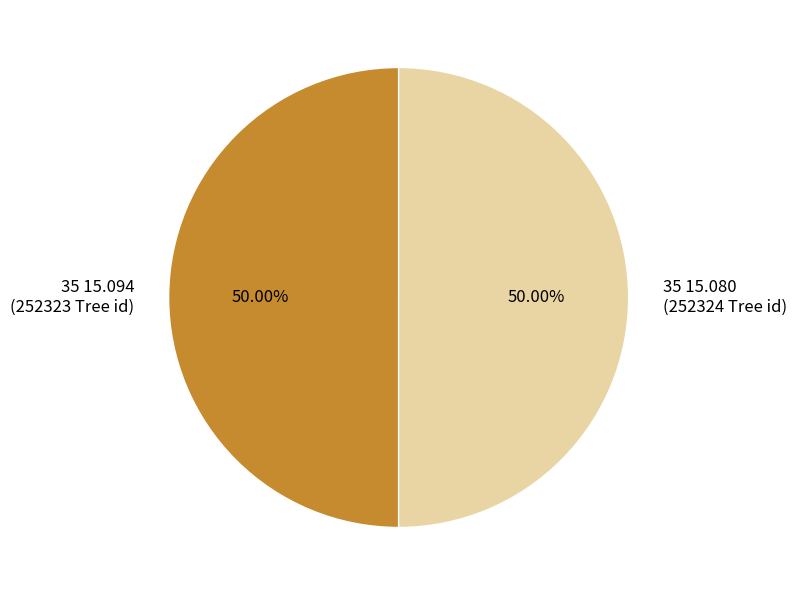

What is the ratio of the value at 35 15.080 (252324 Tree id) to the value at 35 15.094 (252323 Tree id)?

1.0